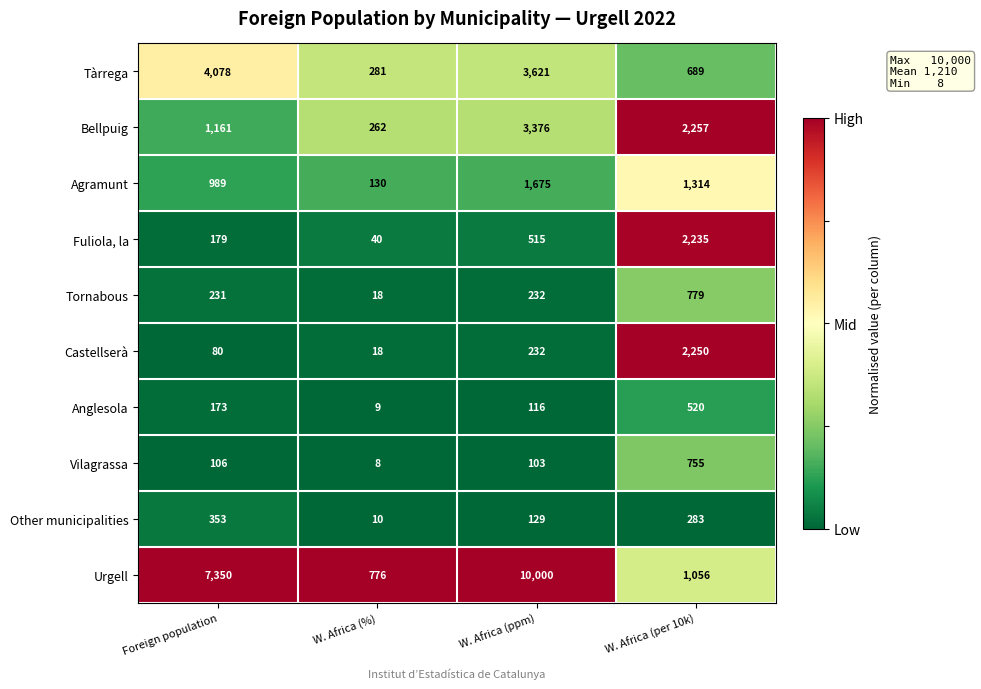

What is the approximate value of Fuliola, la at Foreign population, to the nearest 50?

200